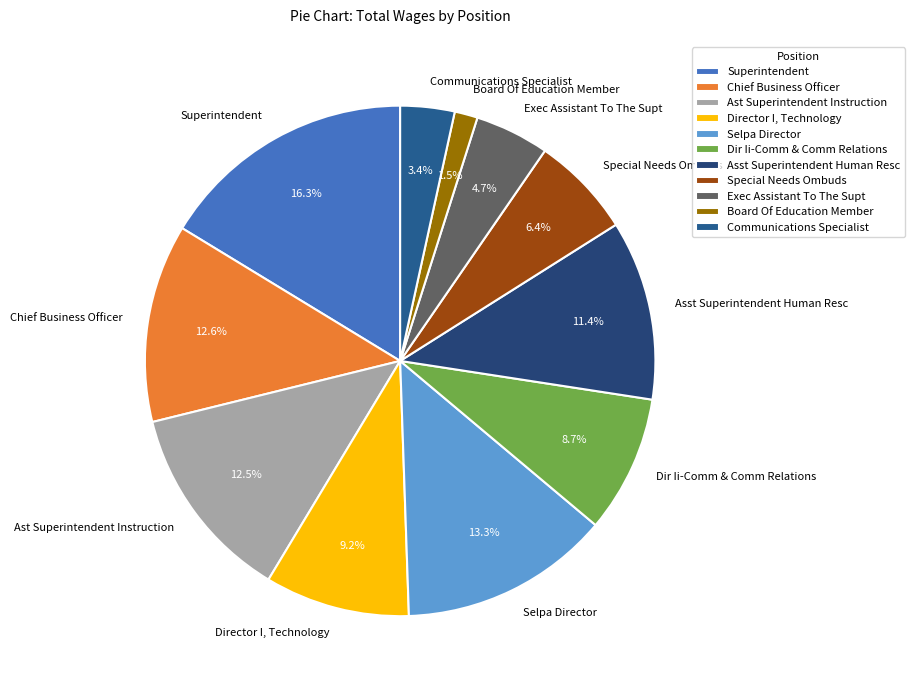

How many slices are in this pie chart?

11